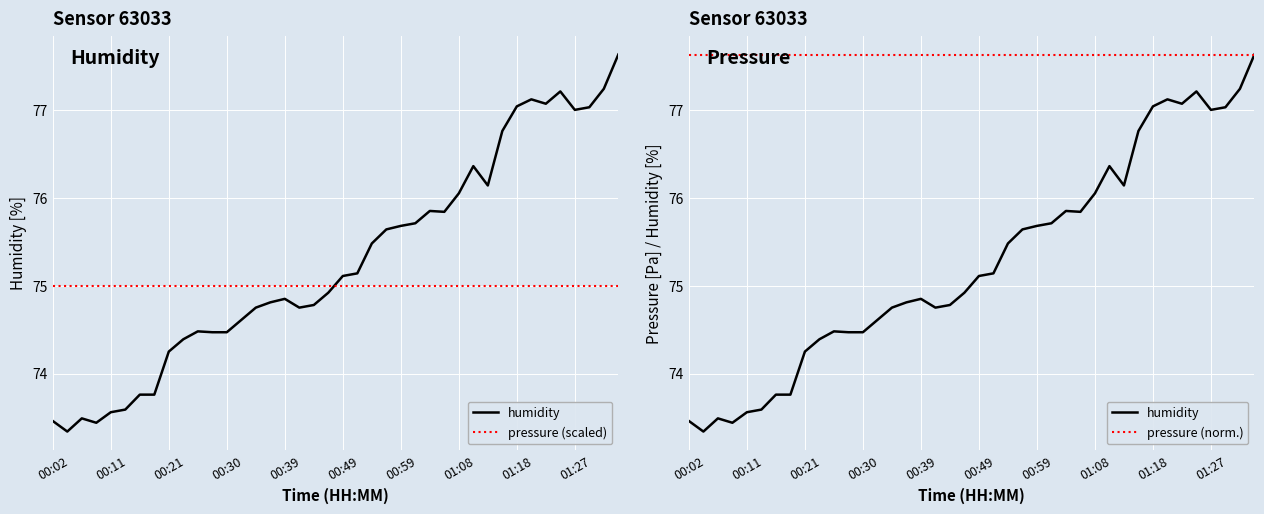

Rank the categories by value from highest to lowest.

01:34, 01:32, 01:24, 01:20, 01:22, 01:18, 01:29, 01:27, 01:15, 01:11, 01:13, 01:08, 01:03, 01:06, 01:01, 00:59, 00:56, 00:54, 00:51, 00:49, 00:46, 00:39, 00:37, 00:44, 00:35, 00:42, 00:32, 00:25, 00:28, 00:30, 00:23, 00:21, 00:16, 00:18, 00:13, 00:11, 00:06, 00:02, 00:09, 00:04